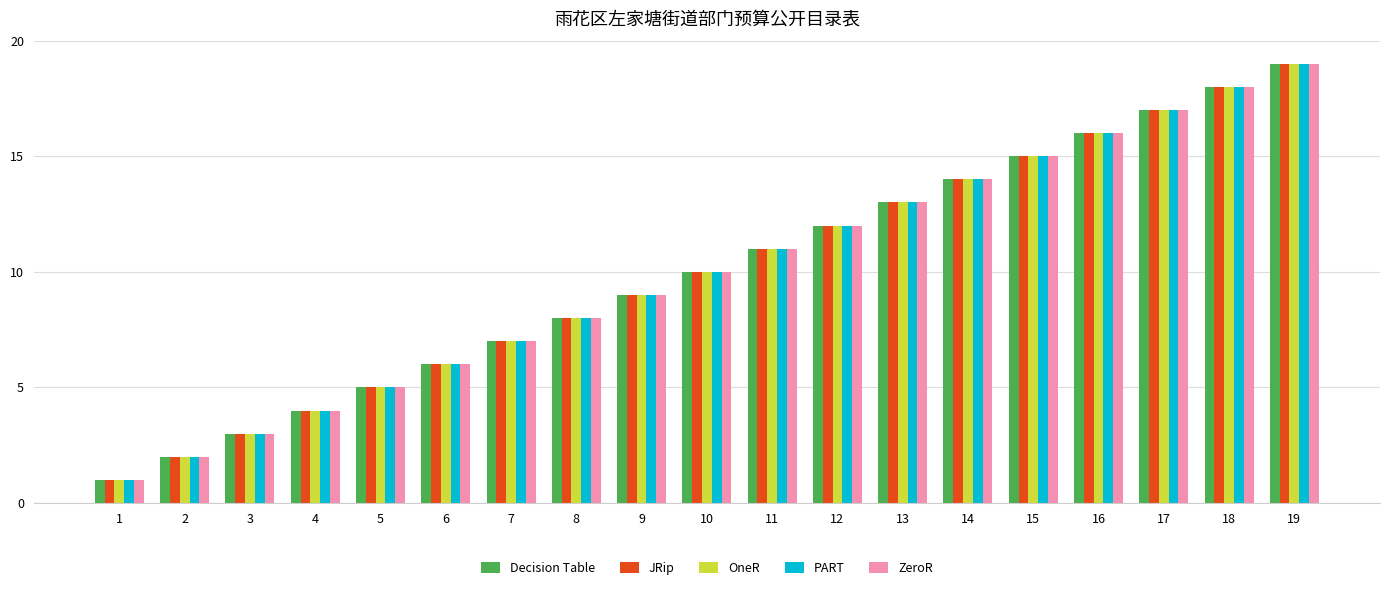

At which category is the sum across all series the highest?

19